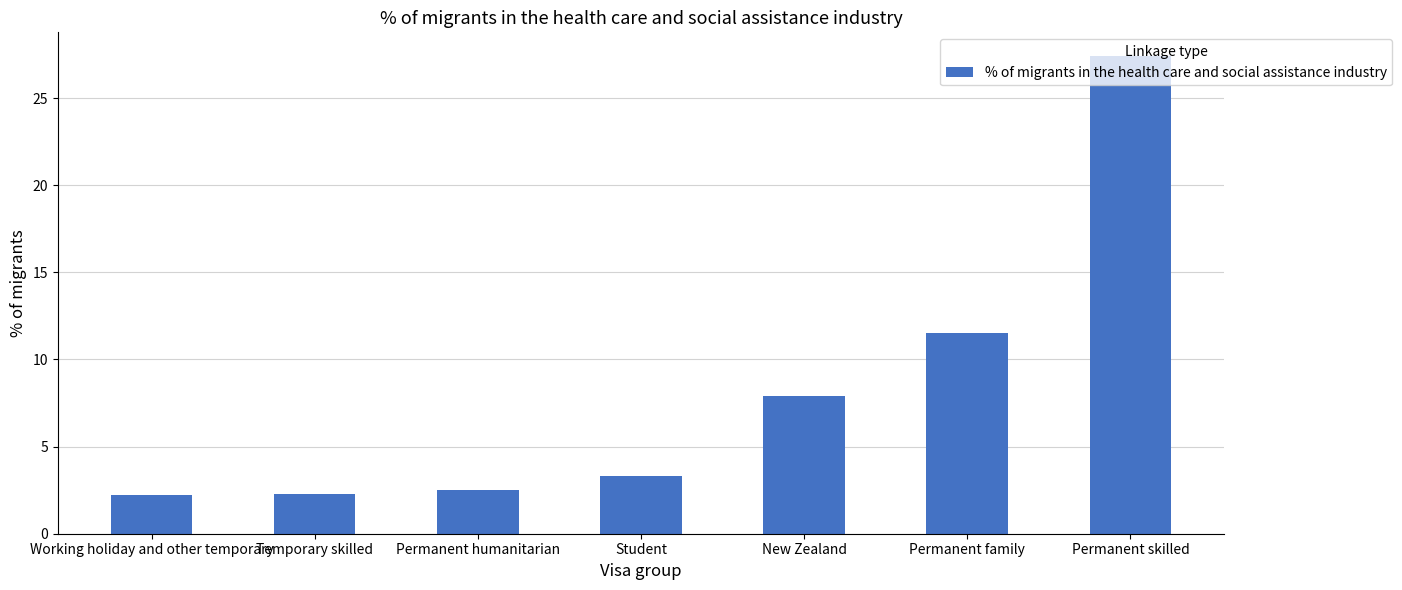

True or false: the data shows 12.1 at Permanent skilled.

False